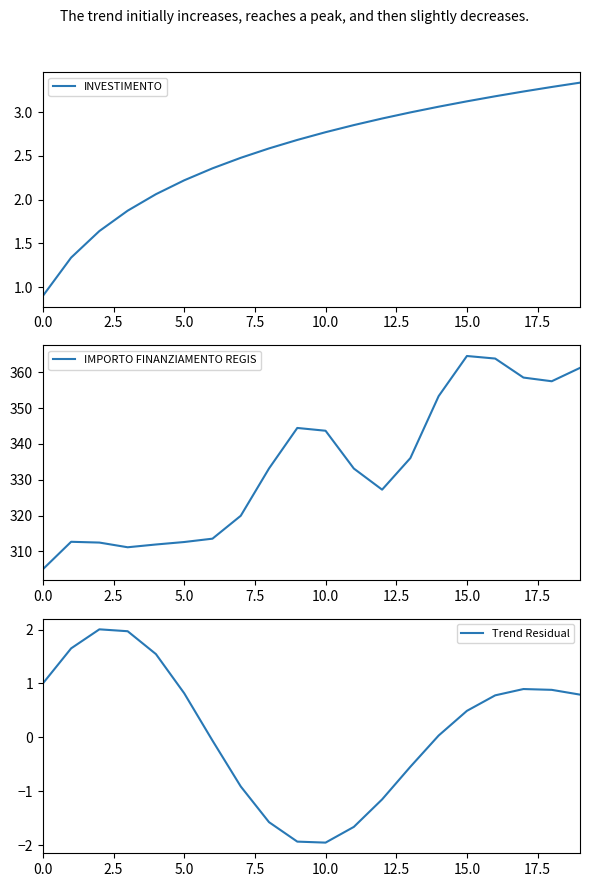

The value of INVESTIMENTO at 12 is 4.6. True or false?

False